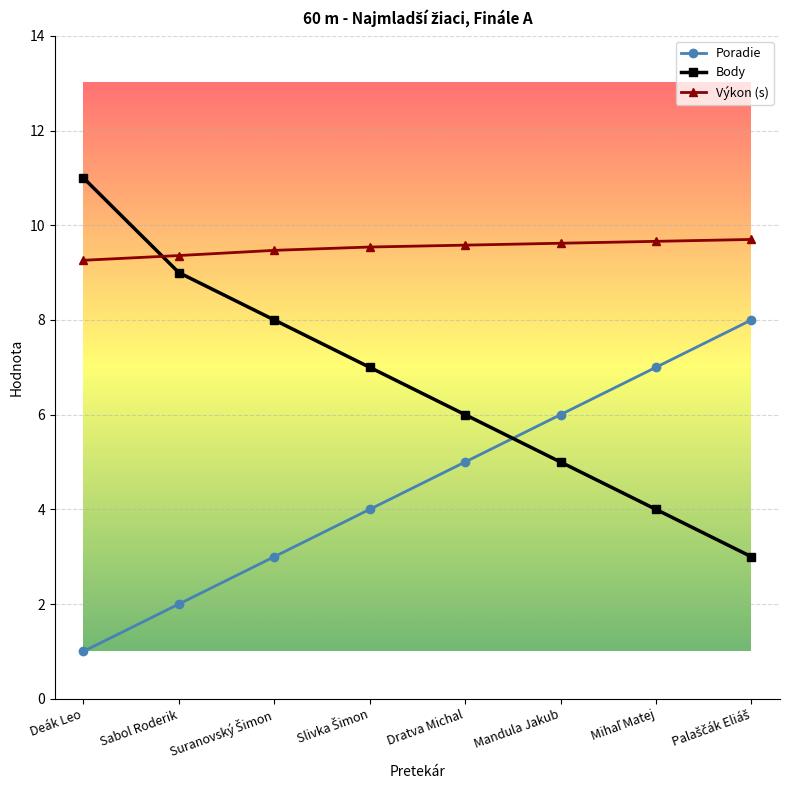

At how many categories does at least one series exceed 5?

8